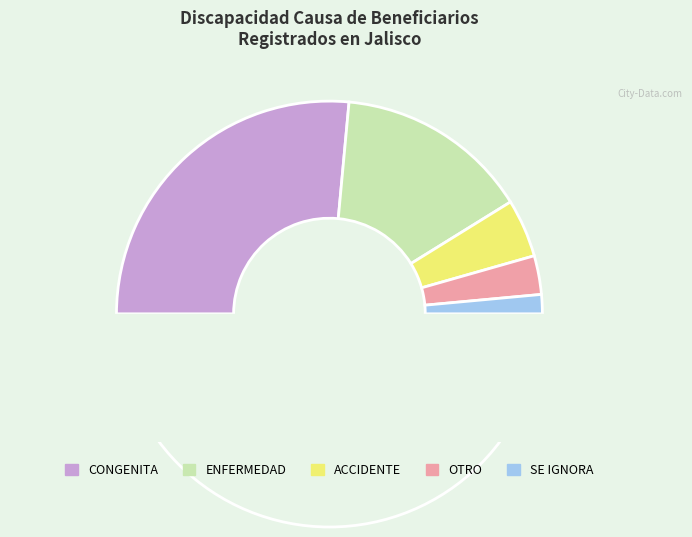

Combined, what portion of the pie is ENFERMEDAD and CONGENITA?

82.4%